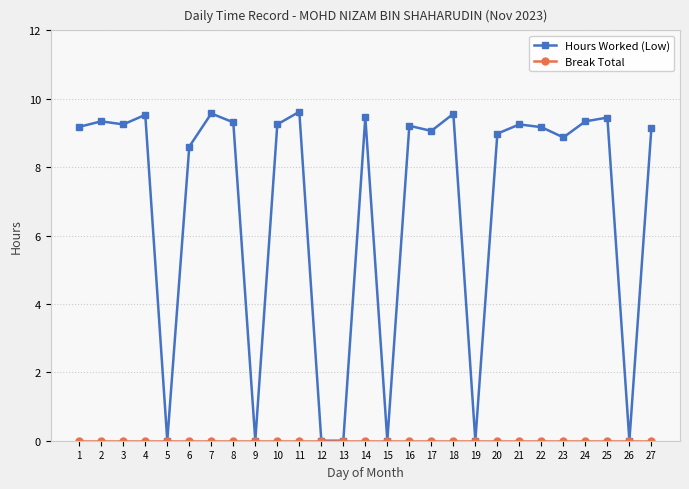

Which series has the widest spread of values?

Hours Worked (Low)